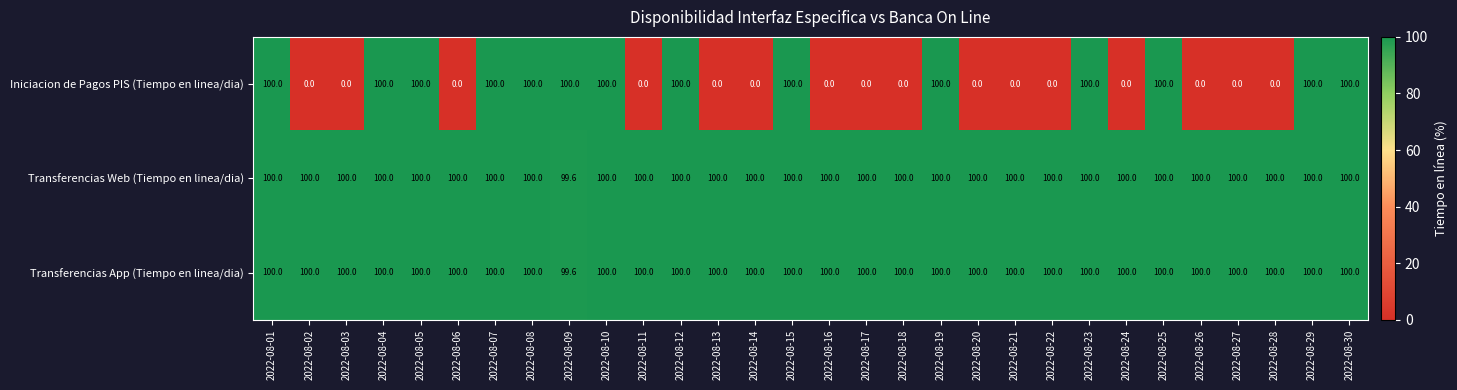

What is the difference between the second highest and minimum values in the Transferencias Web (Tiempo en linea/dia) series?

0.4